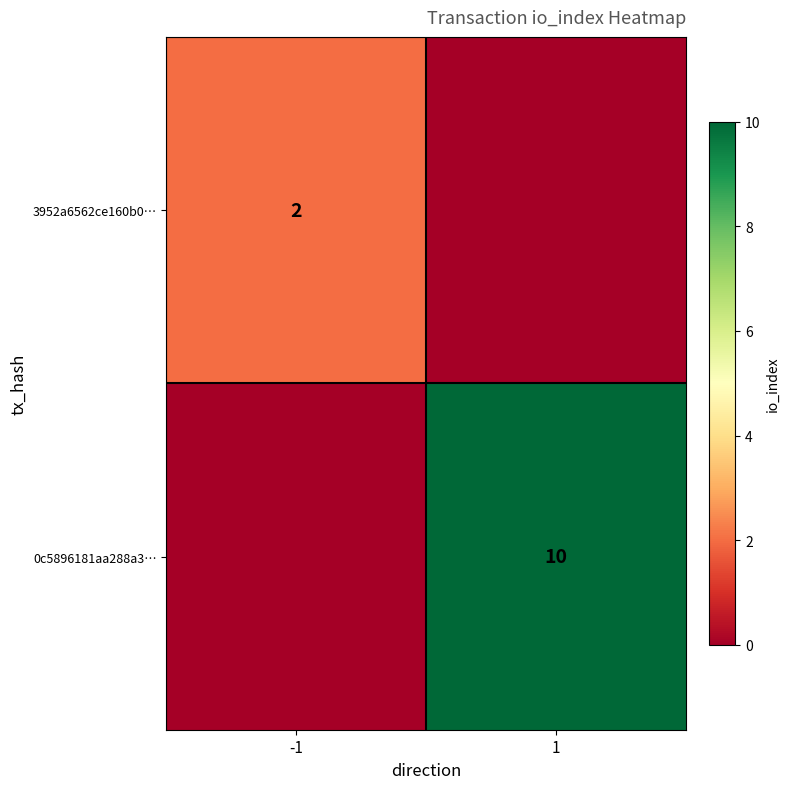

Is it true that 0c5896181aa288a3… equals 4 at 1?

False